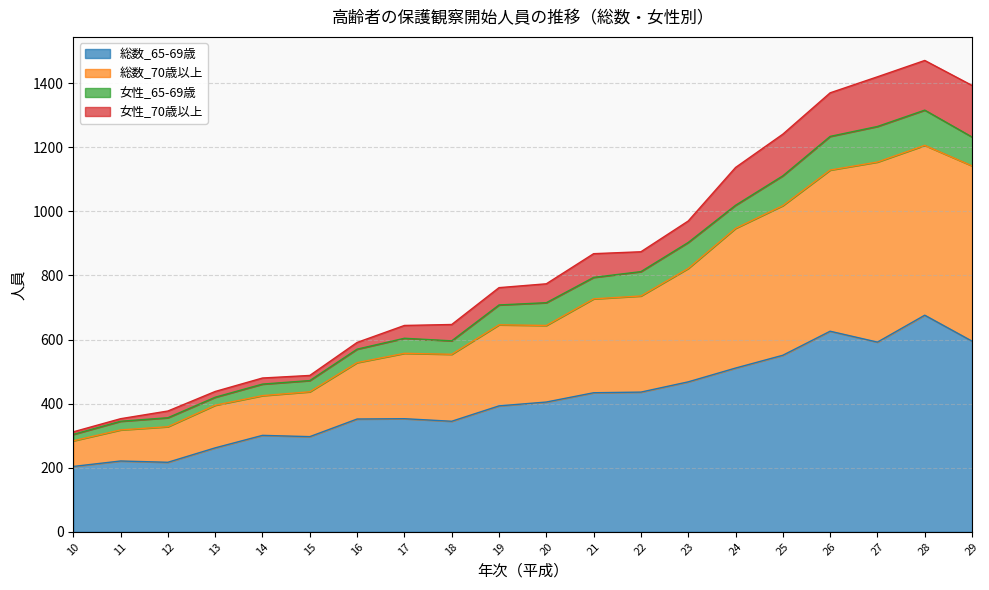

True or false: 総数_70歳以上 and 総数_65-69歳 cross at least once.

False